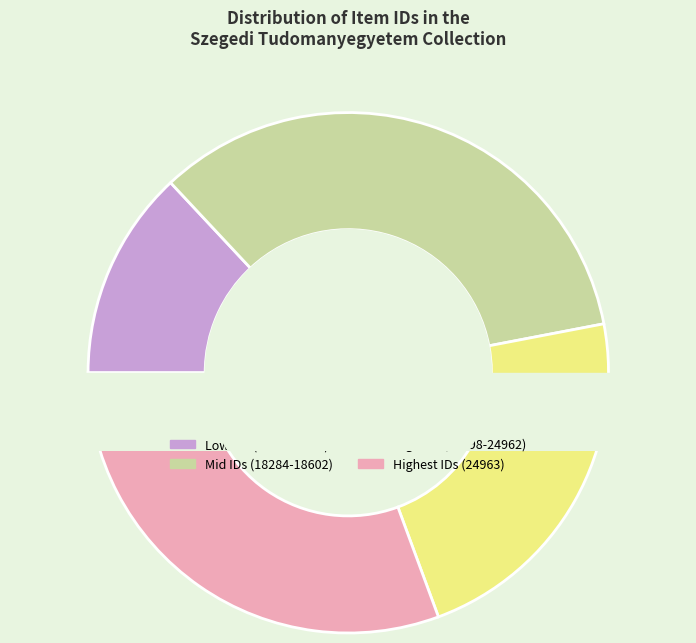

Is there a majority slice in this chart?

No